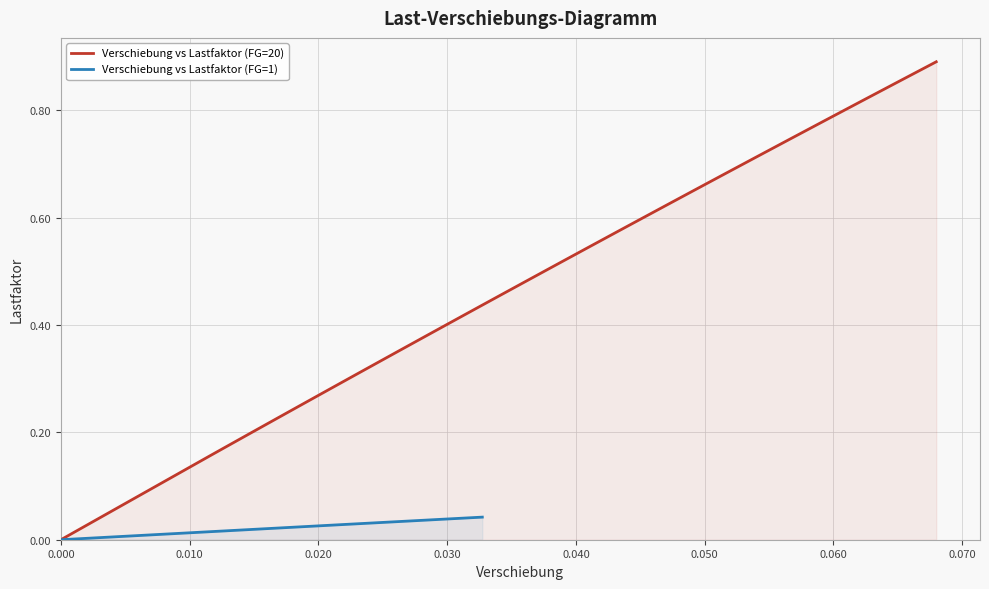

Rank the categories by value from lowest to highest.

1, 2, 3, 4, 5, 6, 7, 8, 9, 10, 11, 12, 13, 14, 15, 16, 17, 18, 19, 20, 21, 22, 23, 24, 25, 26, 27, 28, 29, 30, 31, 32, 33, 34, 35, 36, 37, 38, 39, 40